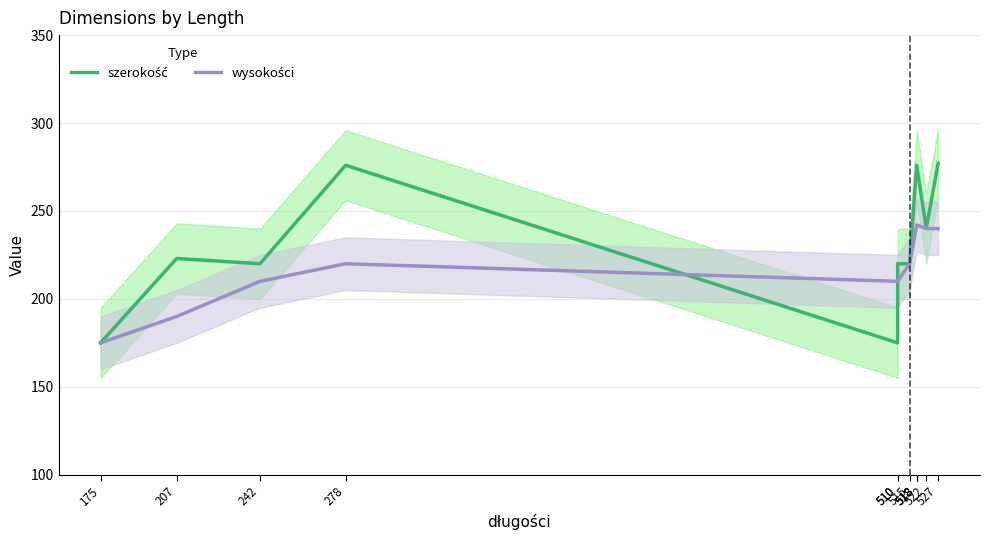

How many lines are shown in the chart?

2